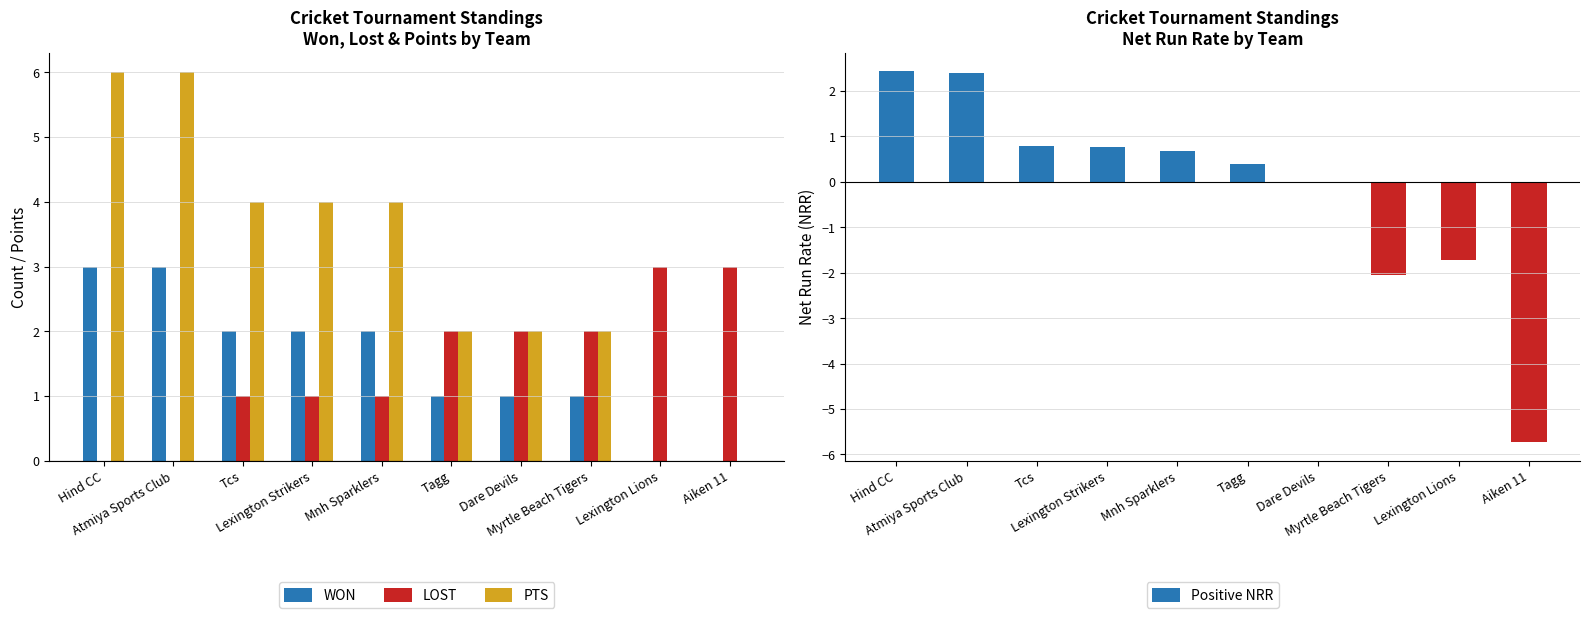

Which series changed the most between Hind CC and Myrtle Beach Tigers?

PTS